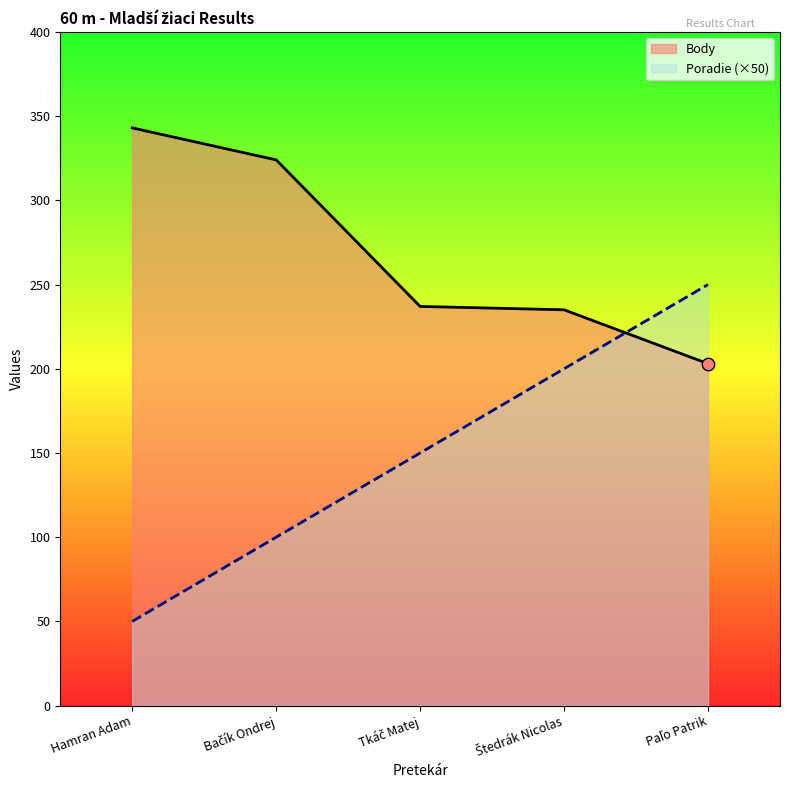

Which series contains the highest Y value?

Body